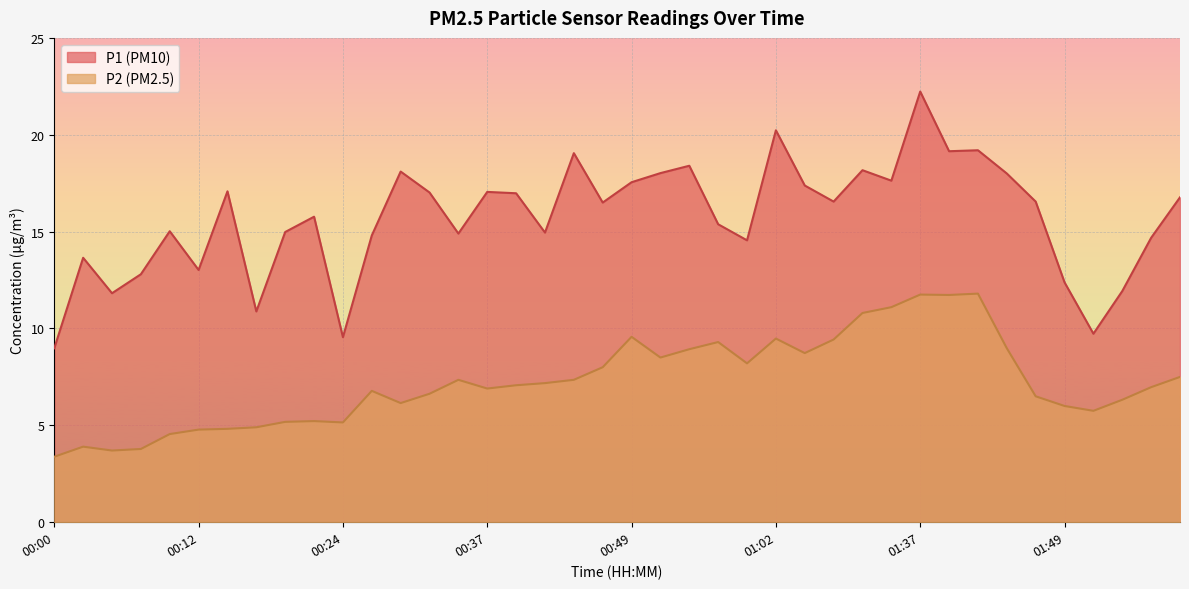

How many series are shown in this chart?

2